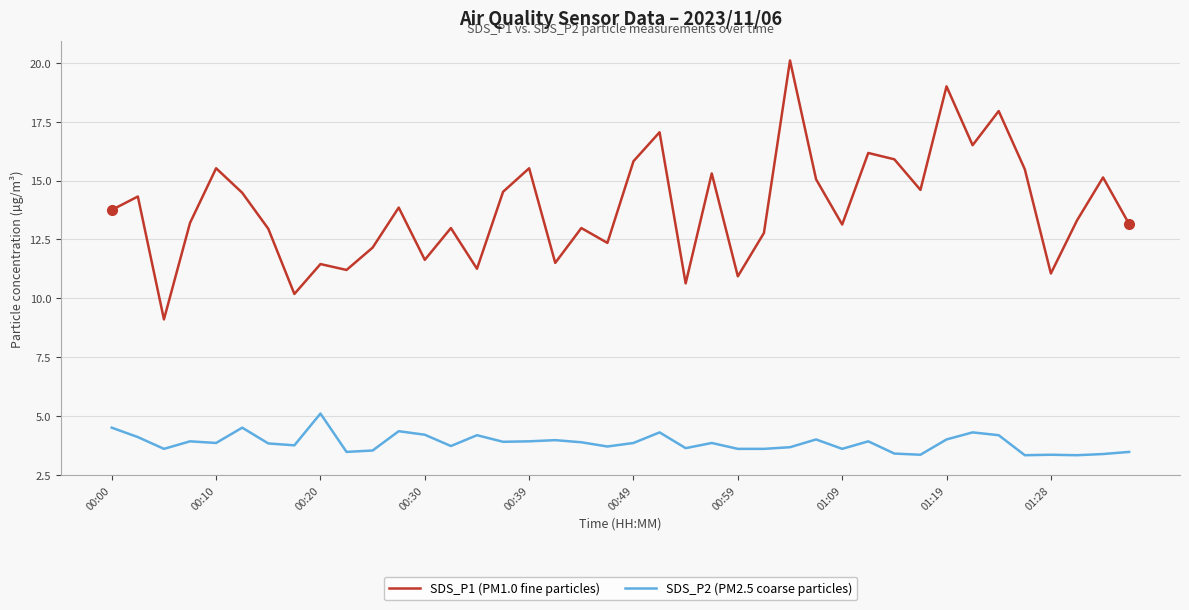

True or false: SDS_P2 (PM2.5 coarse particles) and SDS_P1 (PM1.0 fine particles) cross at least once.

False